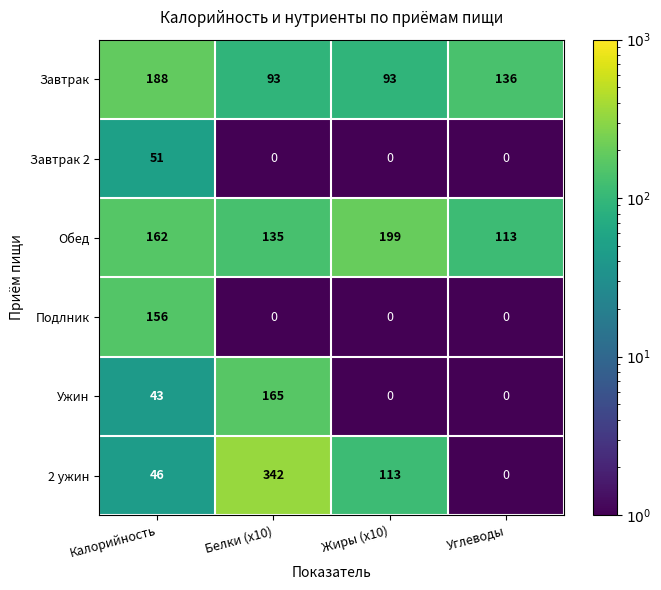

What is the sum of all 2 ужин values?

501